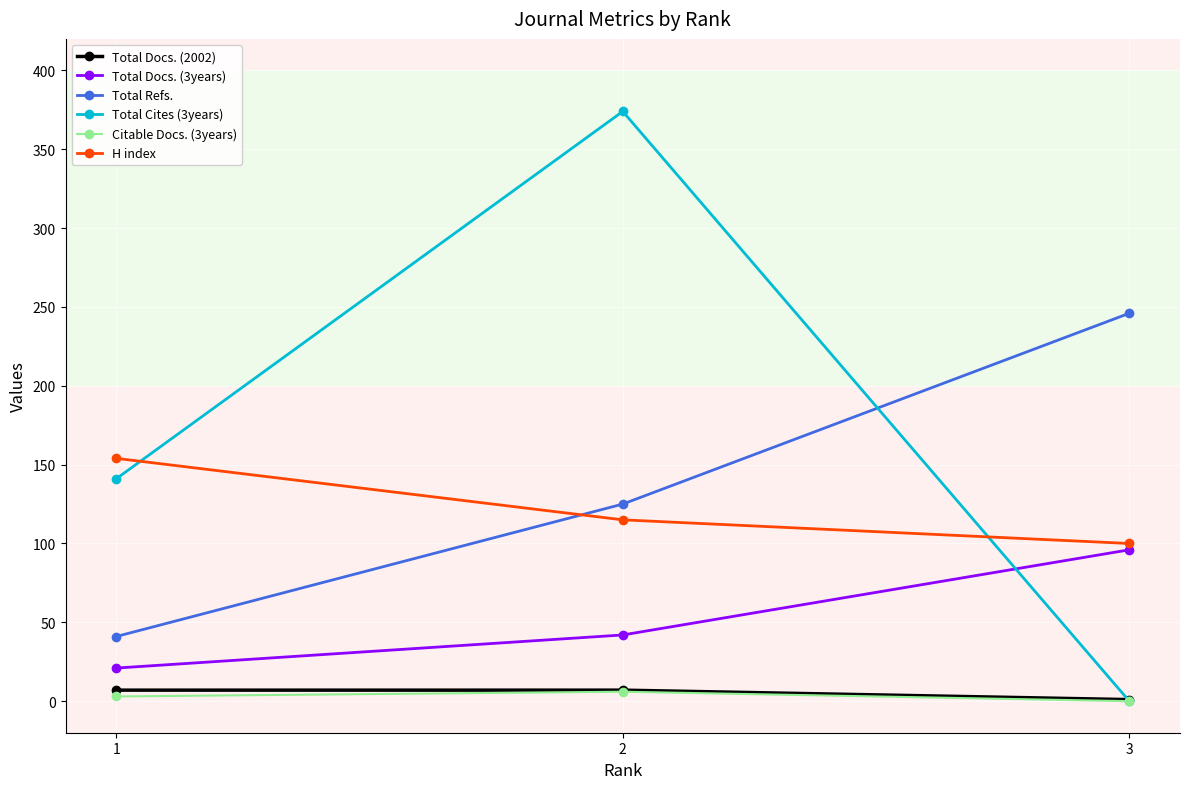

At which category is the sum across all series the highest?

2